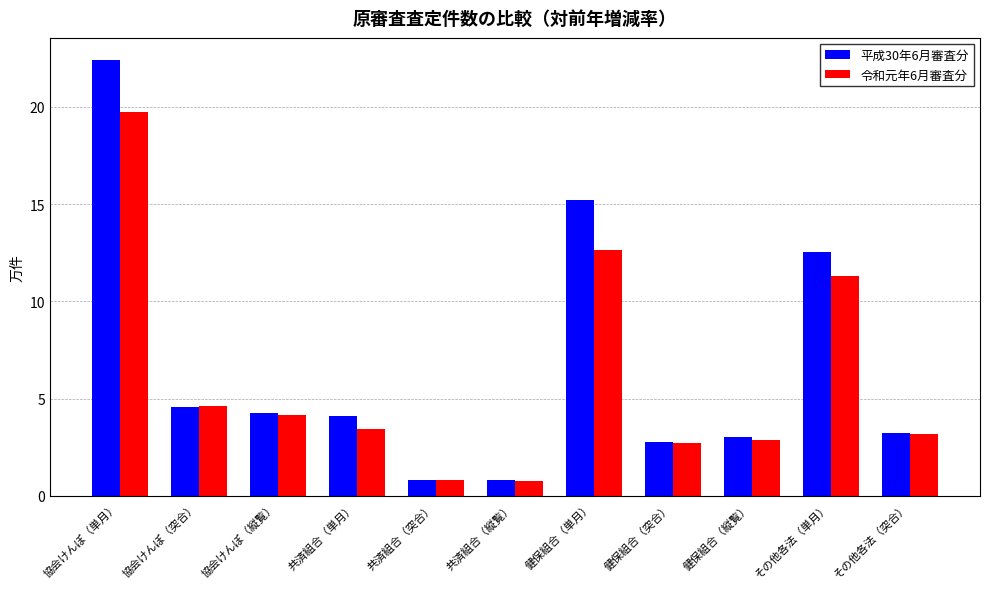

What is the label of the 4th bar from the left?

共済組合（単月）